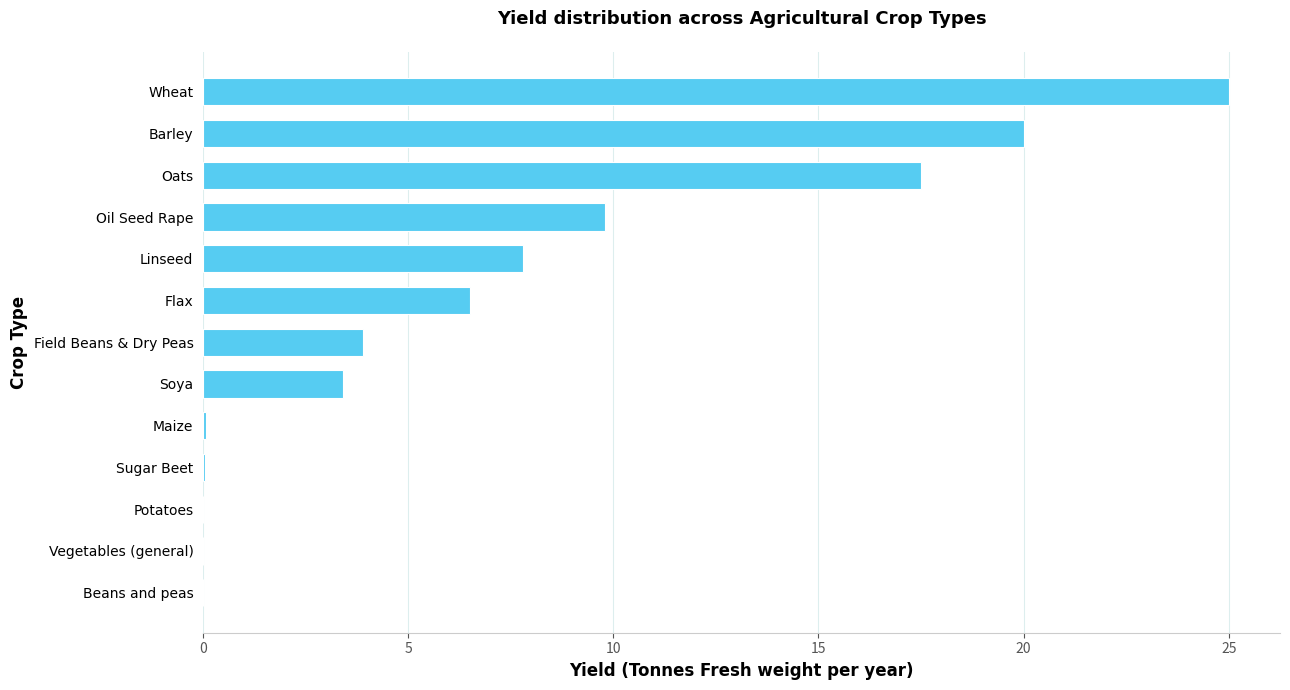

What is the change in value from Flax to Oil Seed Rape?

+3.3